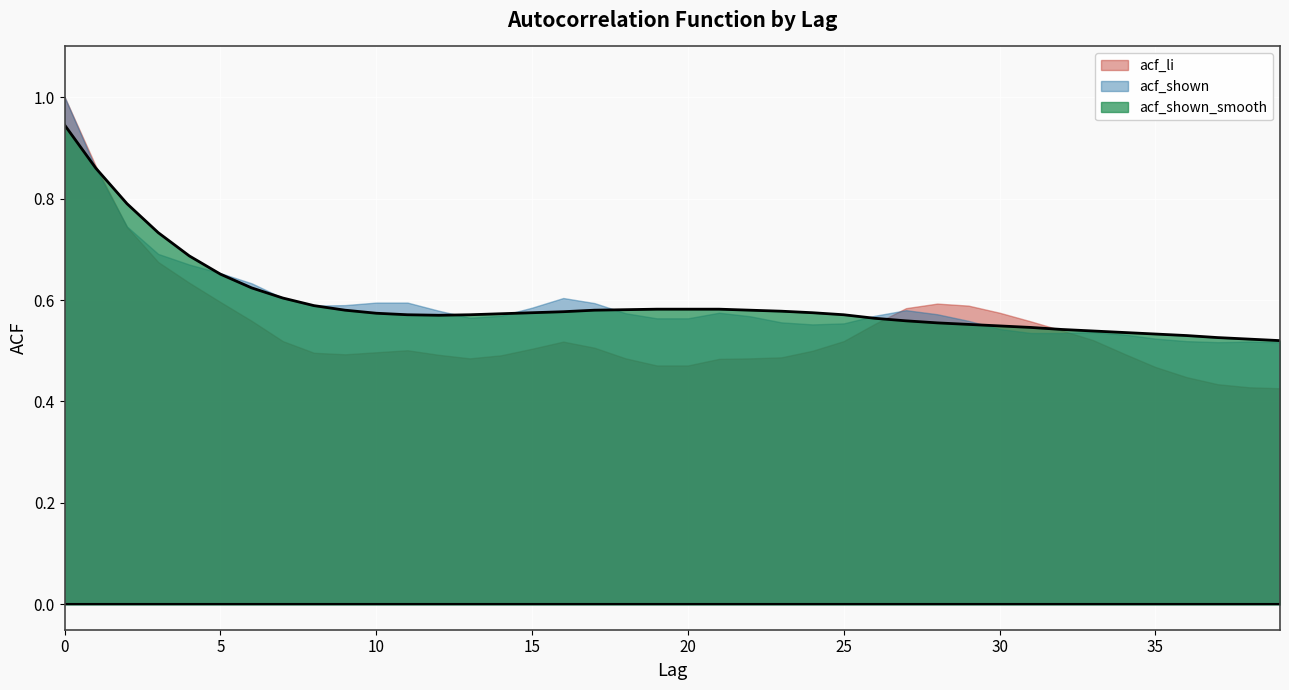

True or false: acf_shown has more than 2 interior local peaks.

True